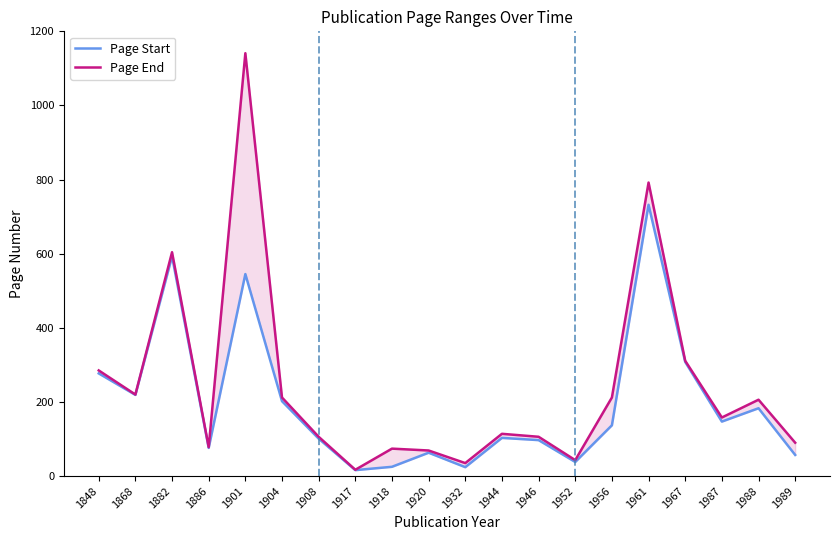

Does the chart display data point markers on the line(s)?

No